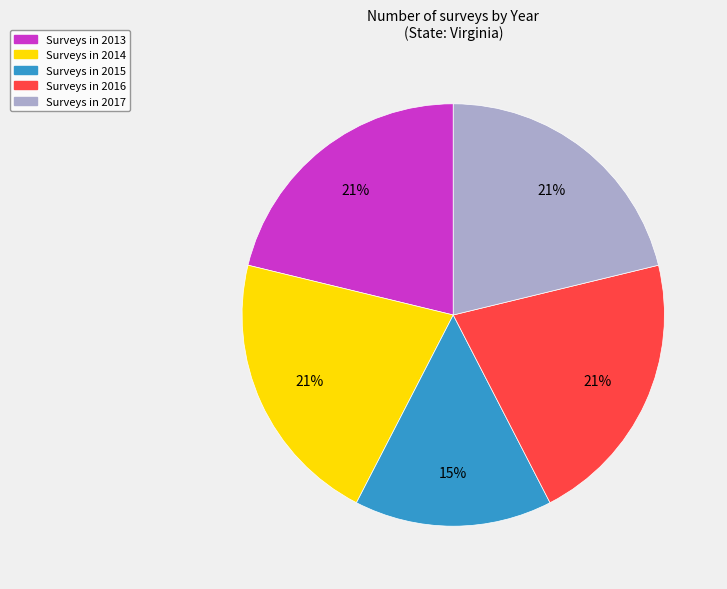

Which slice is the smallest?

Surveys in 2015